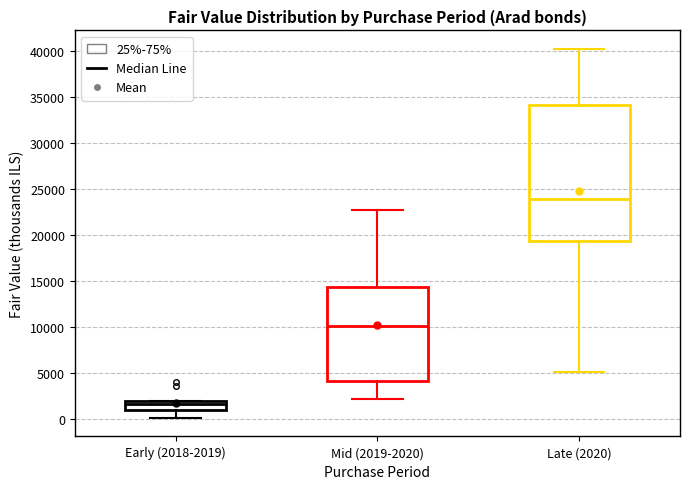

Reading left to right, transcribe this box plot: for each box, give where its median line is, the range the box spans, and where its two whiskers end, as read against the y-axis. The values are not printed on the chart, so give them approximately, as read against the axis.

Early (2018-2019): median 1500, box 1000 to 2000, whiskers 0 to 2000
Mid (2019-2020): median 10000, box 4000 to 14500, whiskers 2000 to 22500
Late (2020): median 24000, box 19500 to 34000, whiskers 5000 to 40500